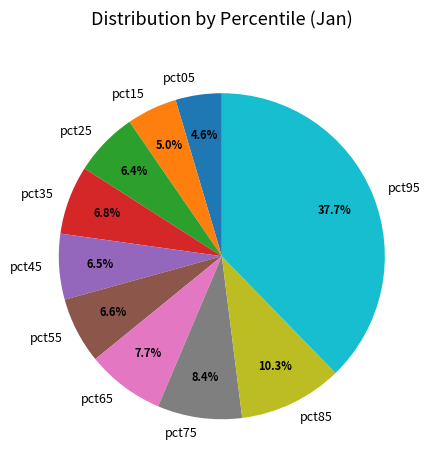

Which has a higher value, pct85 or pct95?

pct95